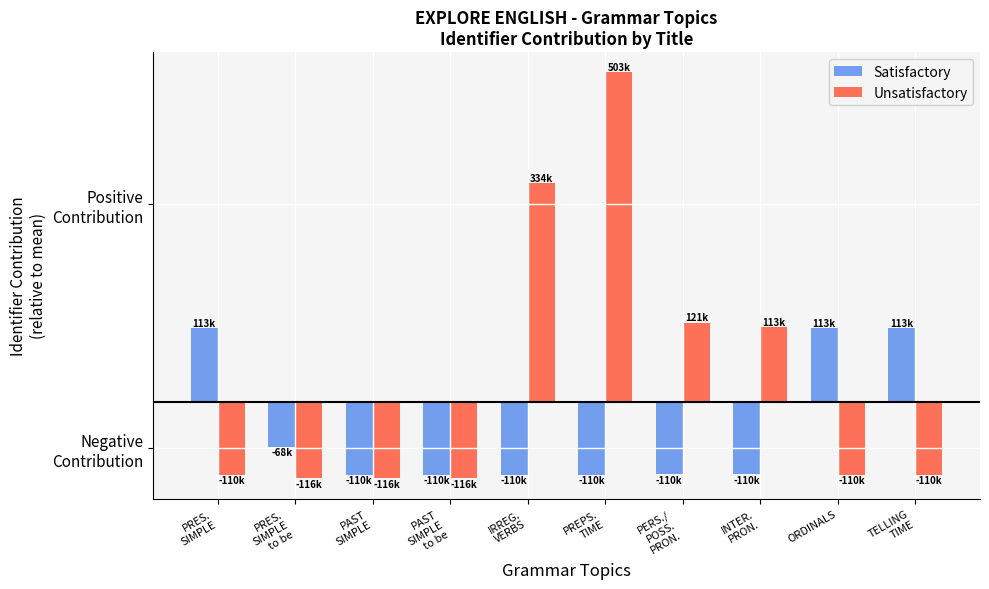

Reading left to right, extract all data points from this chart.

Satisfactory: 113218.4	-68424.6	-110541.6	-110542.6	-110454.6	-110538.6	-110390.6	-110388.6	113228.4	113245.4
Unsatisfactory: -110543.6	-116502.6	-116501.6	-116425.6	334561.4	503000.4	121186.4	113898.4	-110542.6	-110541.6